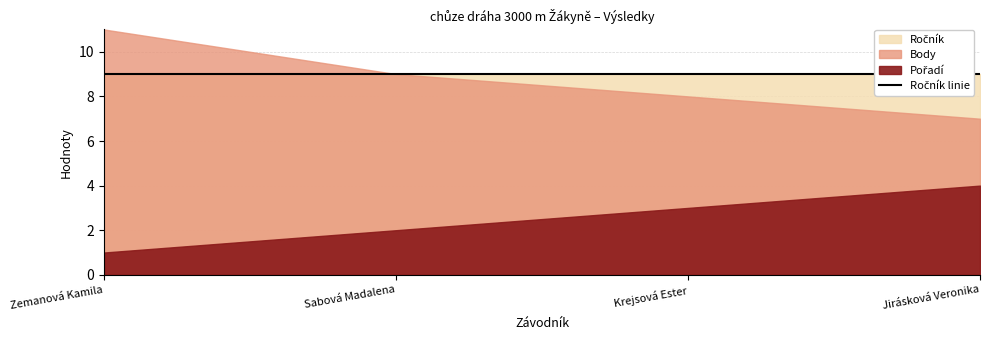

Reading left to right, transcribe all the data shown in this chart.

Pořadí: Zemanová Kamila=1	Sabová Madalena=2	Krejsová Ester=3	Jirásková Veronika=4
Body: Zemanová Kamila=11	Sabová Madalena=9	Krejsová Ester=8	Jirásková Veronika=7
Ročník: Zemanová Kamila=9	Sabová Madalena=9	Krejsová Ester=9	Jirásková Veronika=9